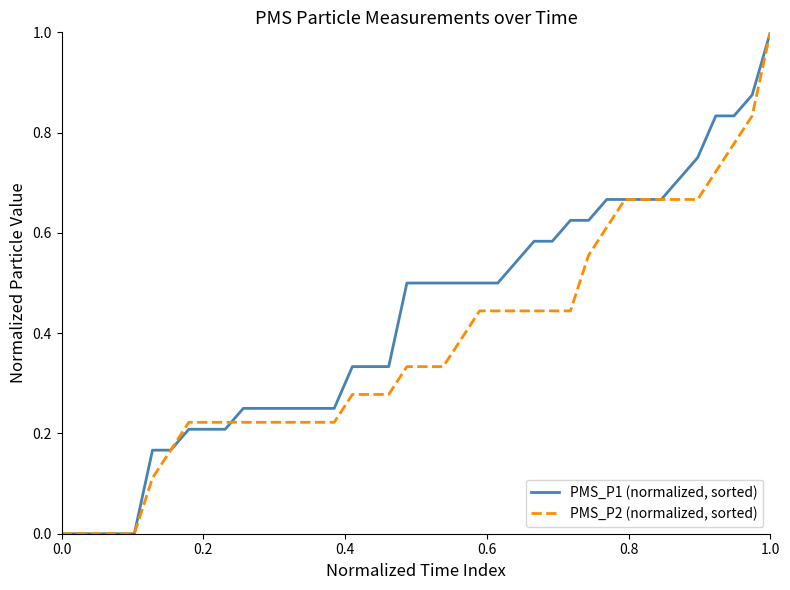

How many lines are shown in the chart?

2